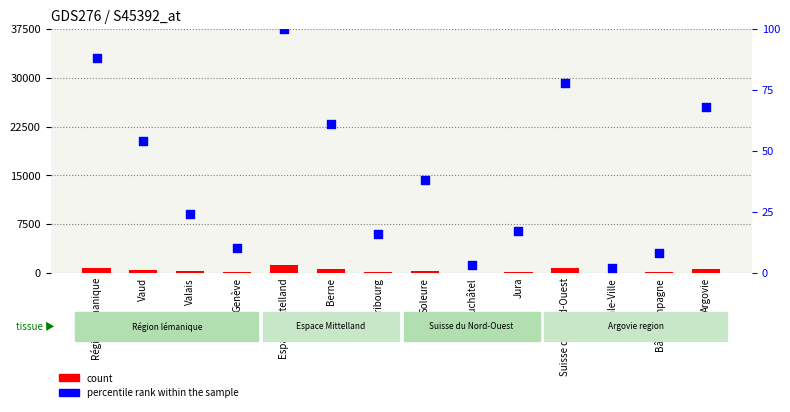

Which series has the largest total across all categories?

count